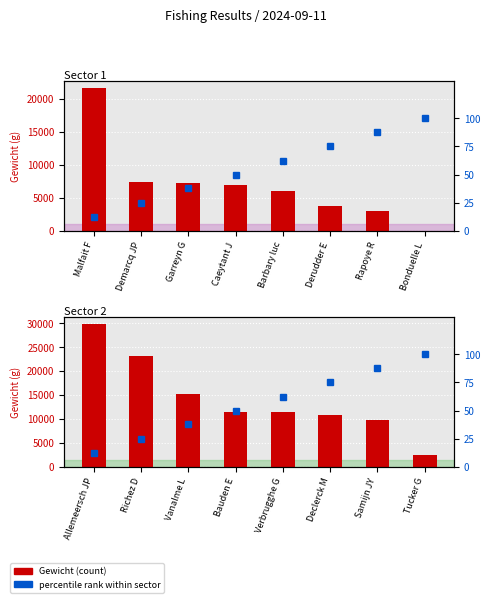

What is the label of the 5th bar from the left?

Barbary luc